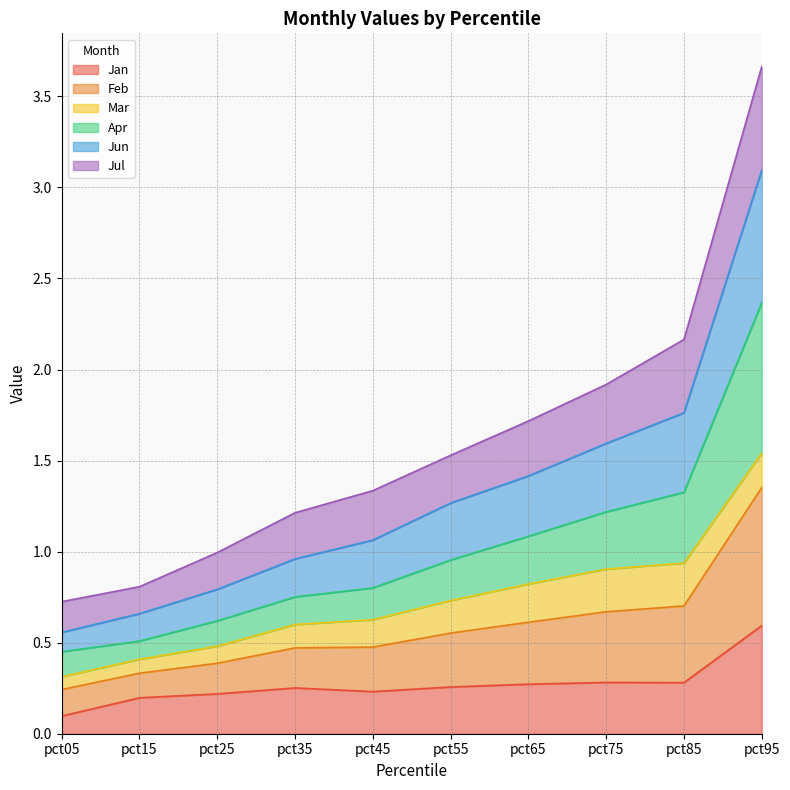

Is it true that Jan equals 0.3 at pct15?

False